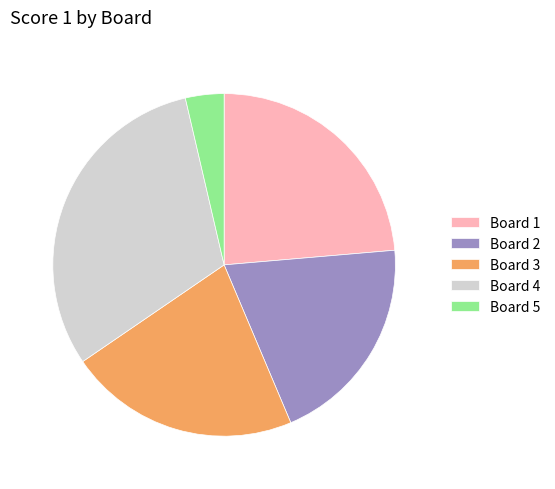

Is Board 3 the majority of the pie?

No